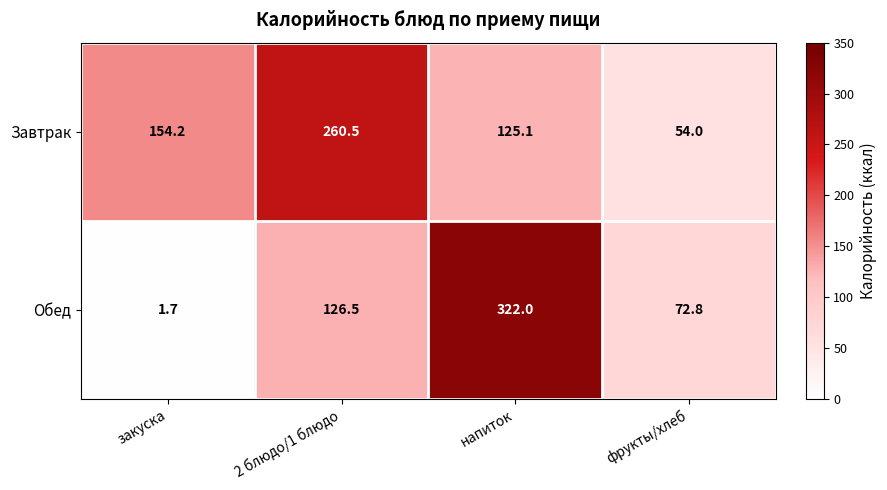

Rank the series at напиток from lowest to highest value.

Завтрак, Обед